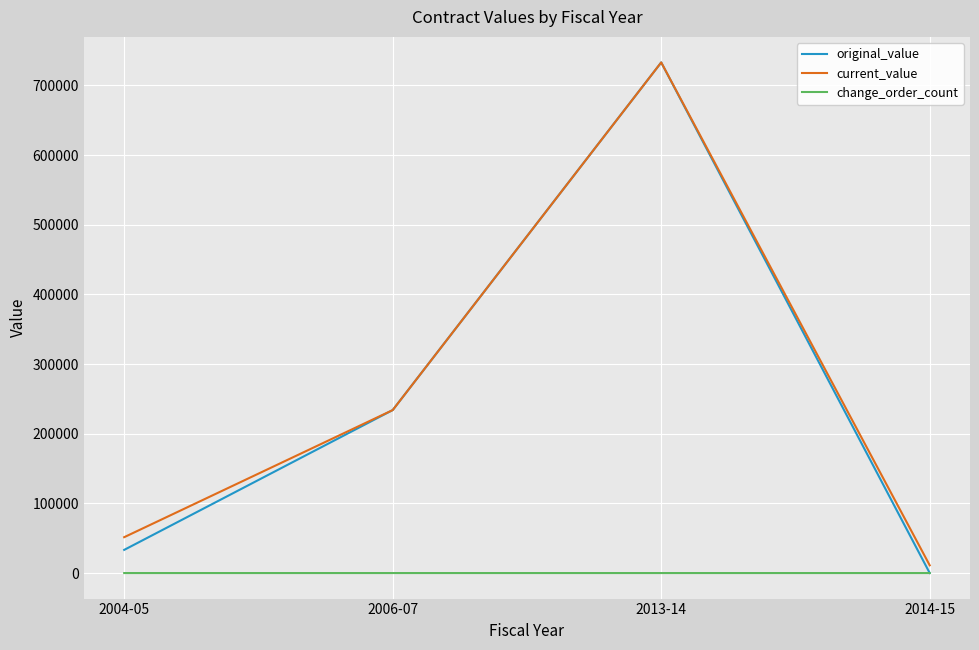

What value does the original_value series have at 2004-05?

33260.0